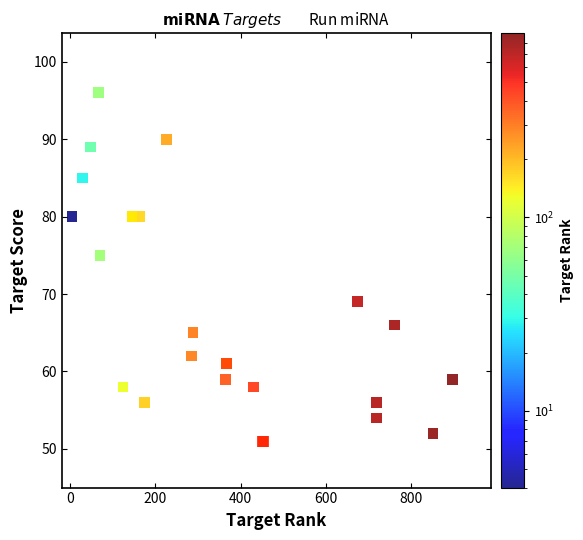

What Y value in the scatter plot is closest to 73?

75